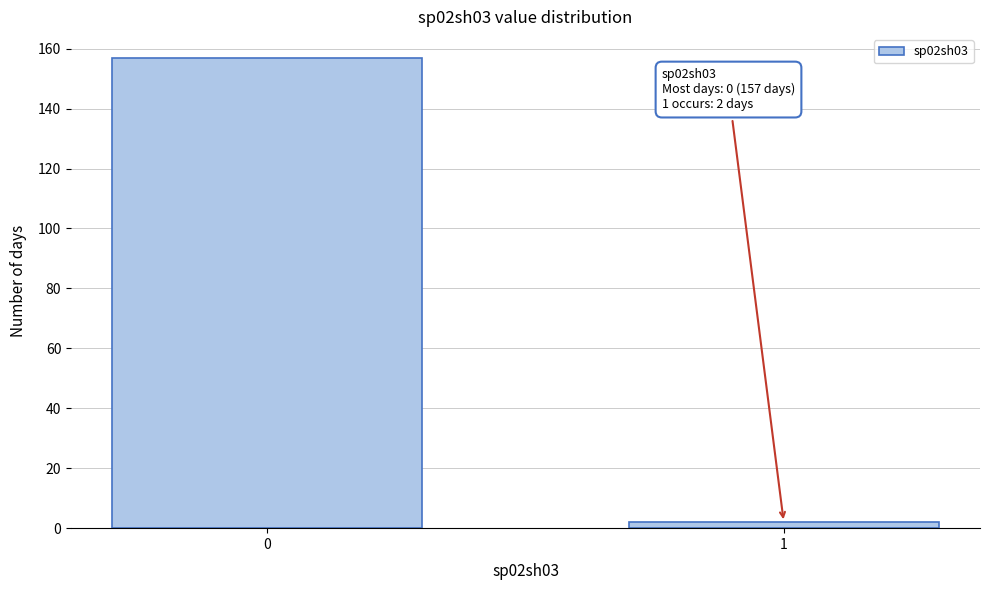

Reading left to right, list all the values displayed in this chart.

157	2